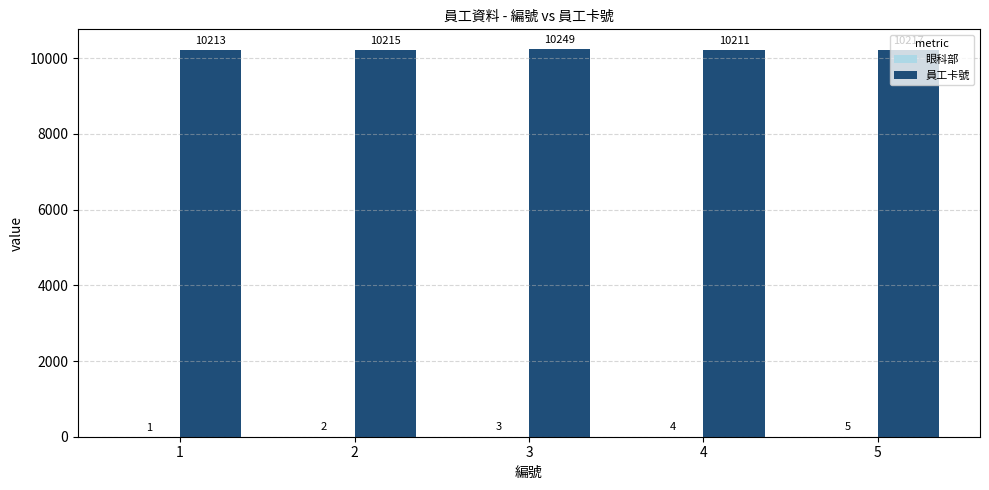

What is the total value across all series at 5?

10222